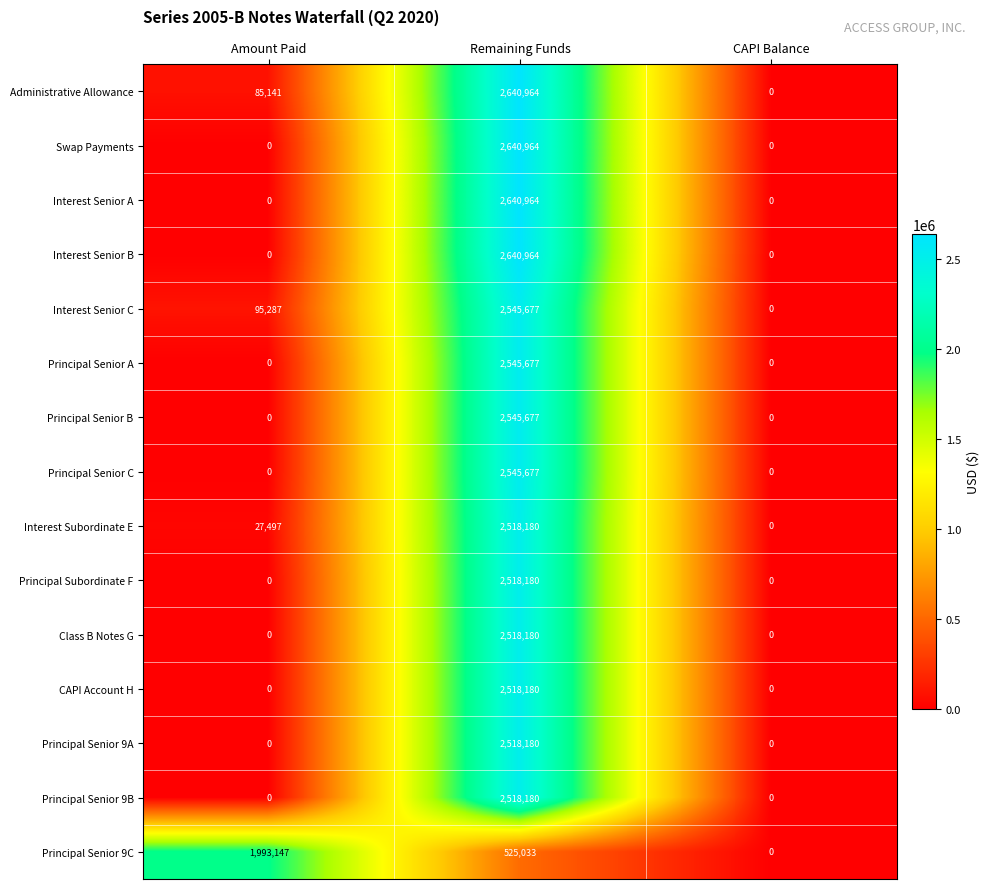

How many series are shown in this chart?

15